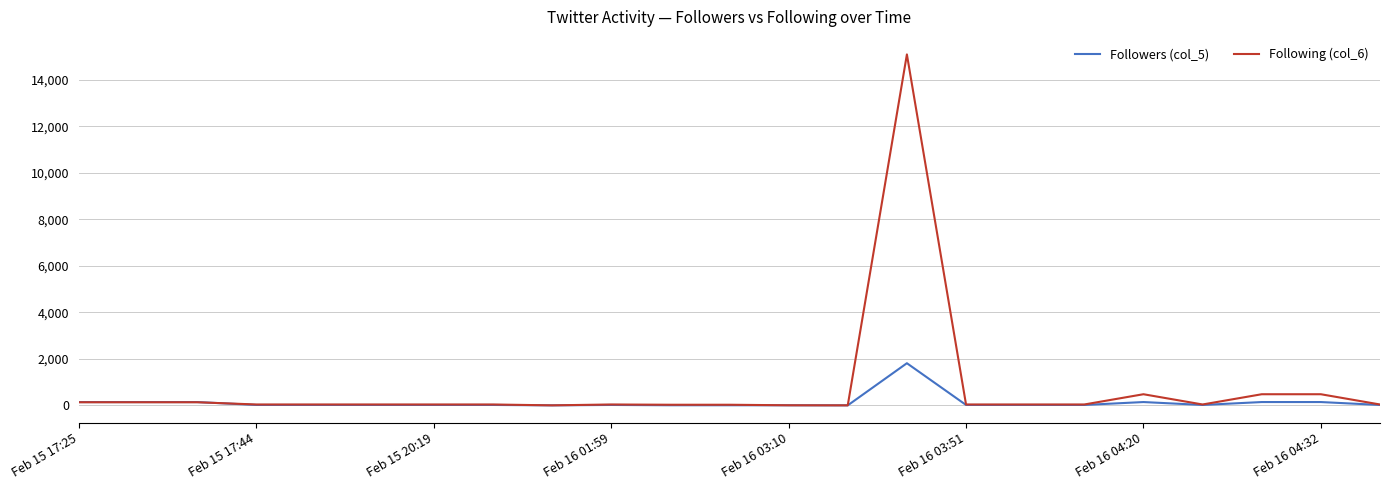

How many categories are shown in the chart?

23